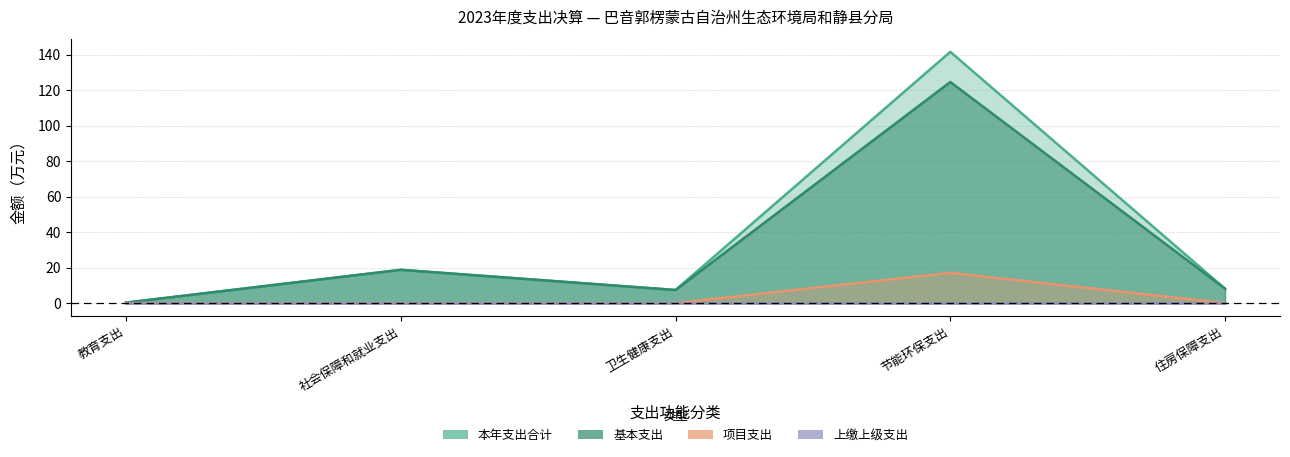

What is the label of the 5th point from the right?

教育支出